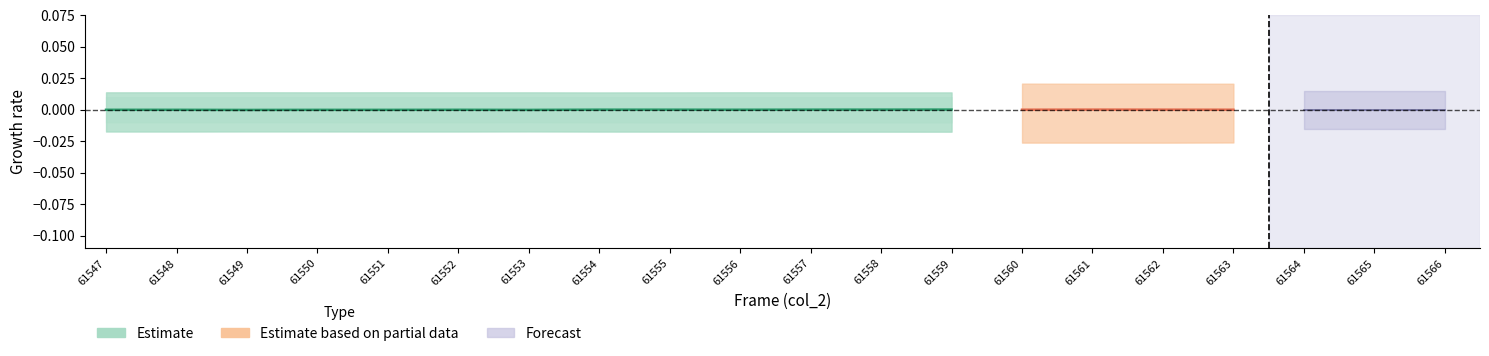

Is this an area chart (filled region under the line)?

No